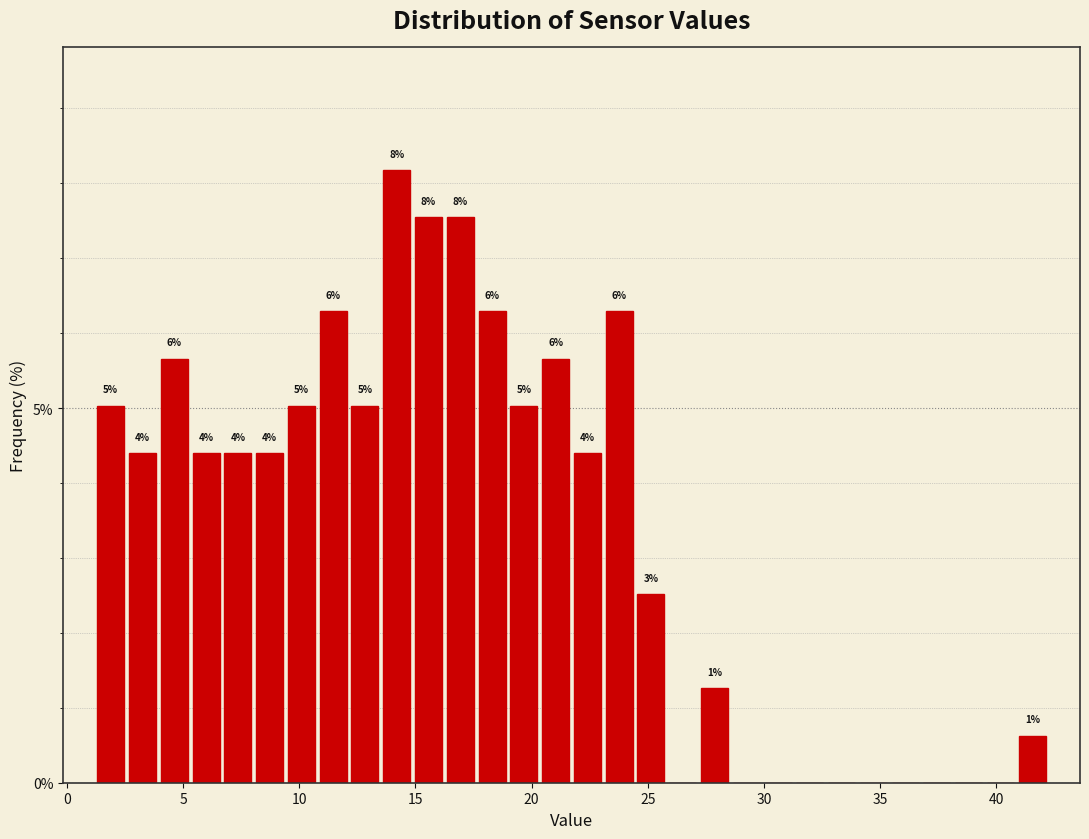

Read against the x-axis, roughly where is the centre of the tallest bar?

14.0